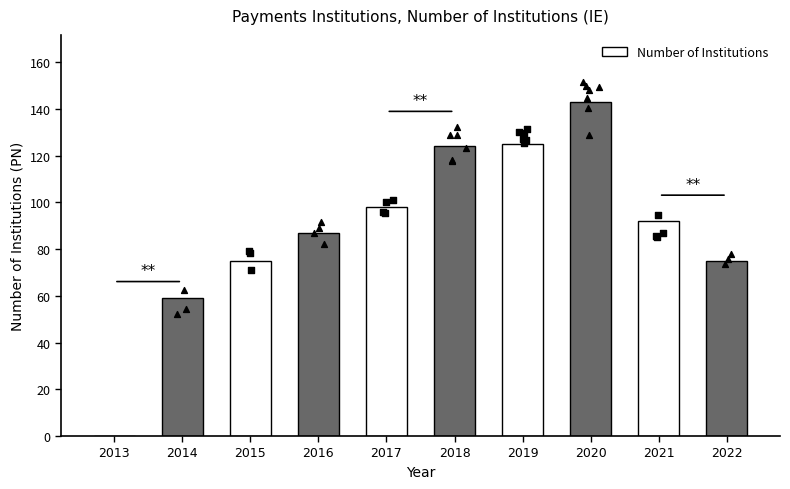

What is the change in value from 2014 to 2022?

+16